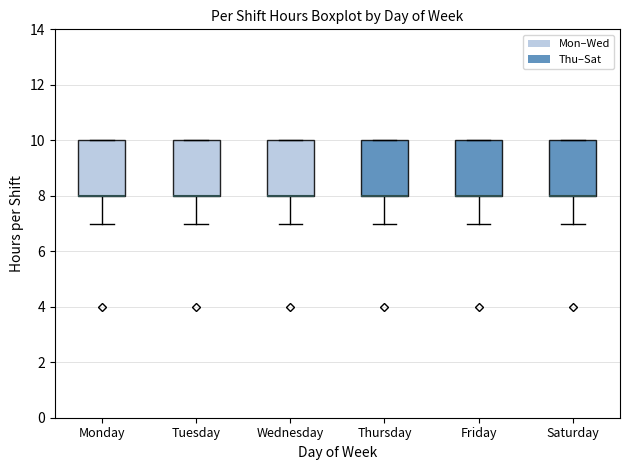

Reading left to right, read every box against the y-axis: the position of its median line, the range the box covers, and the ends of its whiskers. The values are not printed on the chart, so give them approximately, as read against the axis.

Monday: median 8 (drawn on the box's lower edge), box 8 to 10, whiskers 7 to 10
Tuesday: median 8 (drawn on the box's lower edge), box 8 to 10, whiskers 7 to 10
Wednesday: median 8 (drawn on the box's lower edge), box 8 to 10, whiskers 7 to 10
Thursday: median 8 (drawn on the box's lower edge), box 8 to 10, whiskers 7 to 10
Friday: median 8 (drawn on the box's lower edge), box 8 to 10, whiskers 7 to 10
Saturday: median 8 (drawn on the box's lower edge), box 8 to 10, whiskers 7 to 10